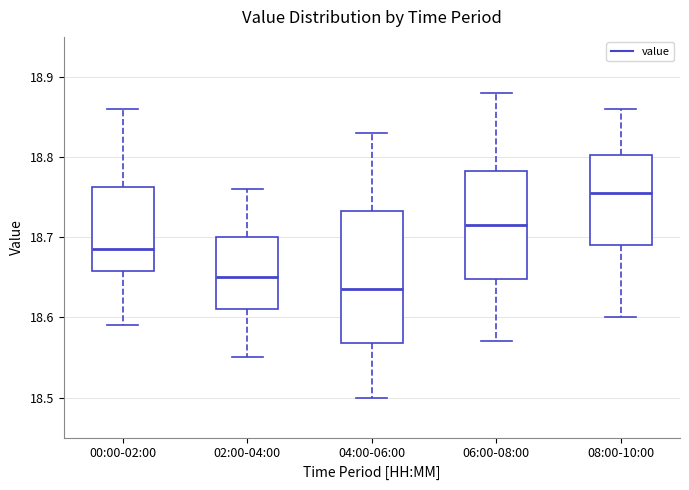

Reading left to right, transcribe this box plot: for each box, give where its median line is, the range the box spans, and where its two whiskers end, as read against the y-axis. The values are not printed on the chart, so give them approximately, as read against the axis.

00:00-02:00: median 18.69, box 18.66 to 18.76, whiskers 18.59 to 18.86
02:00-04:00: median 18.65, box 18.61 to 18.70, whiskers 18.55 to 18.76
04:00-06:00: median 18.64, box 18.57 to 18.73, whiskers 18.50 to 18.83
06:00-08:00: median 18.72, box 18.65 to 18.78, whiskers 18.57 to 18.88
08:00-10:00: median 18.76, box 18.69 to 18.80, whiskers 18.60 to 18.86